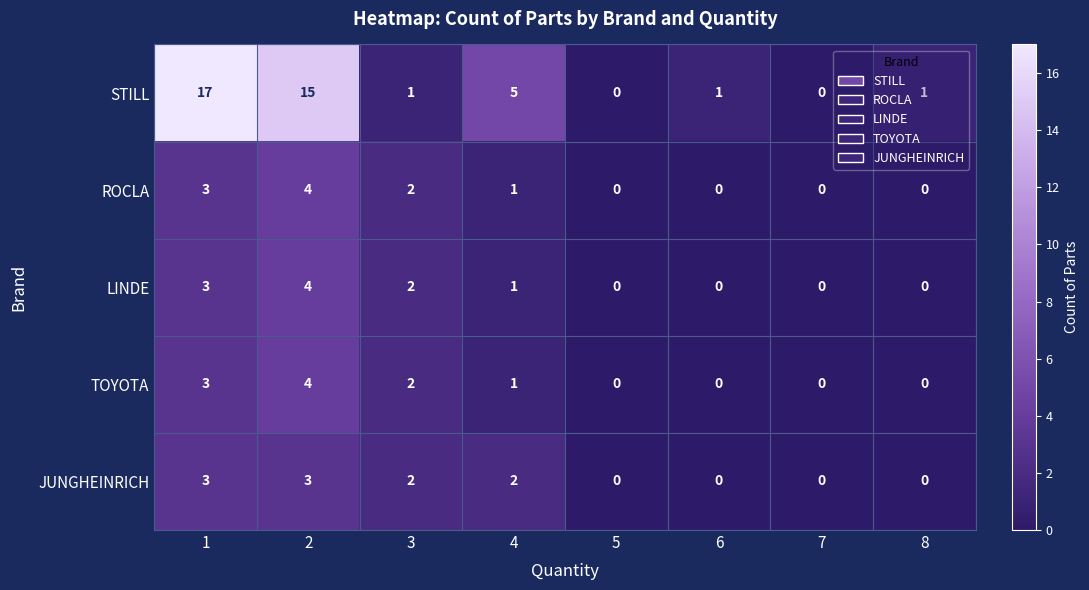

What is the difference between the maximum and minimum values in the LINDE series?

4